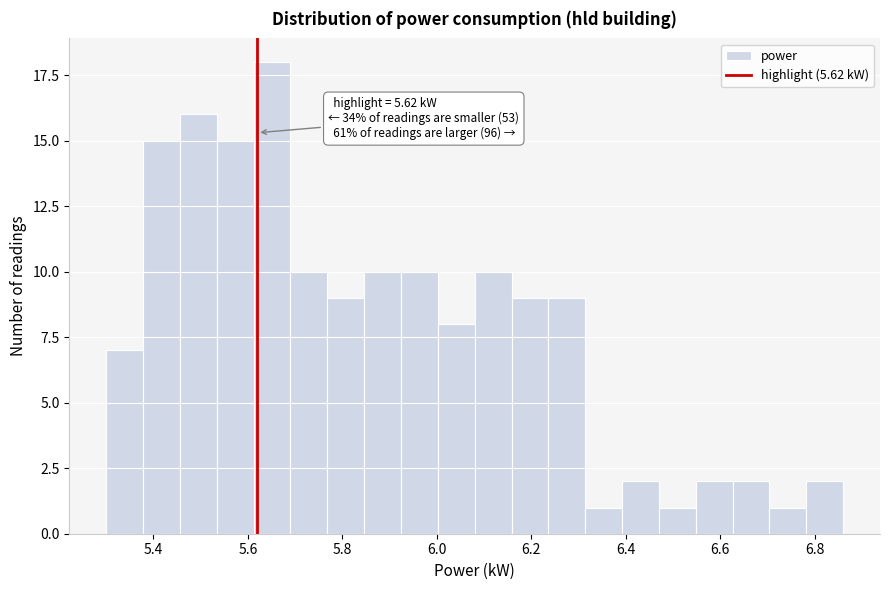

Read against the x-axis, roughly where is the centre of the tallest bar?

5.66